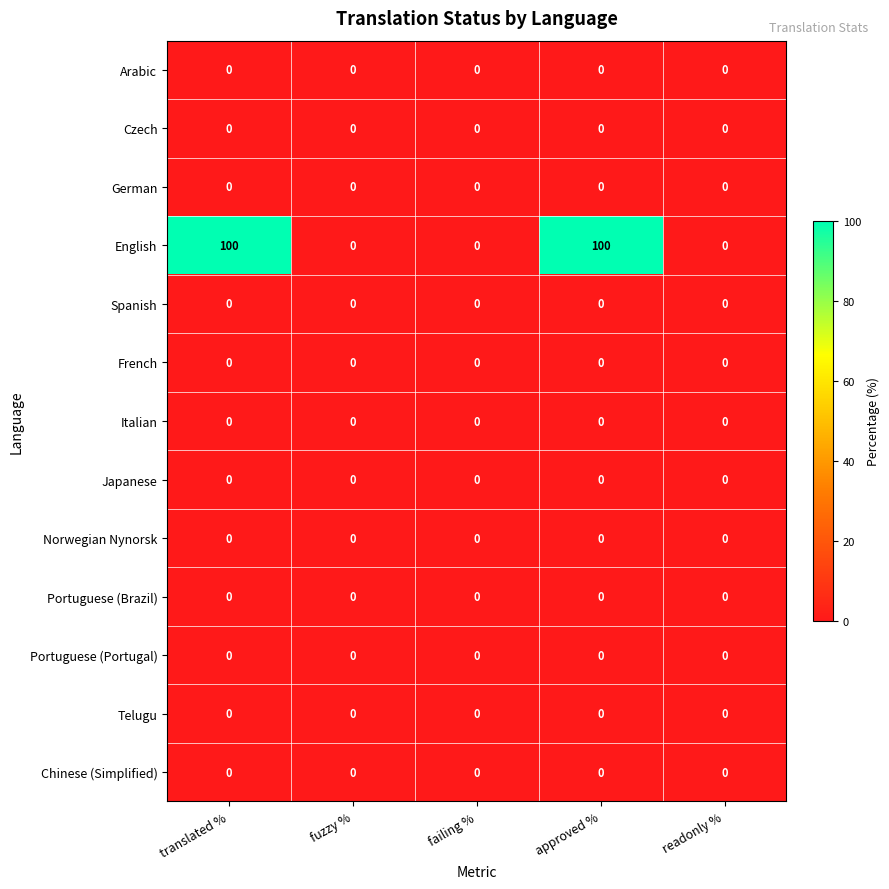

What is the maximum value for English?

100